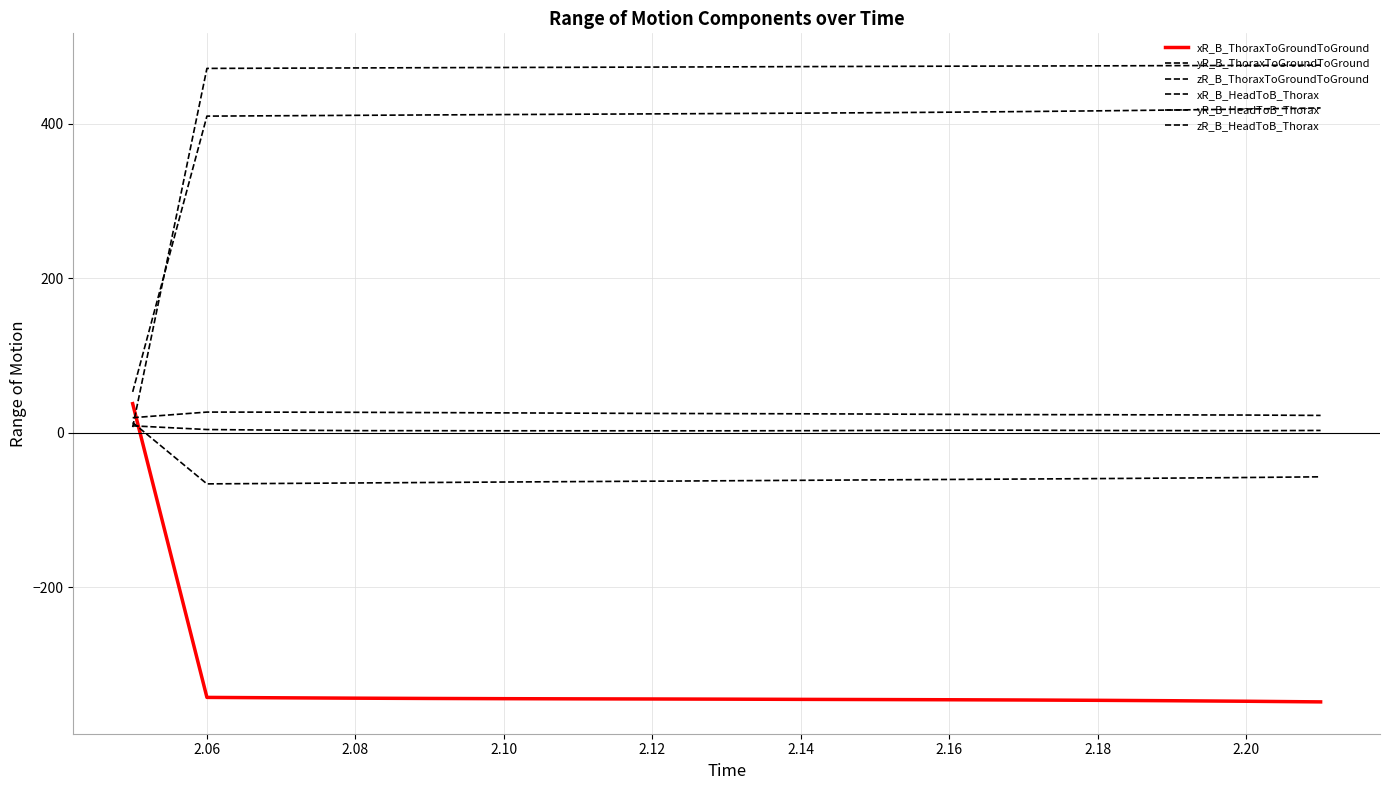

How many lines are shown in the chart?

6